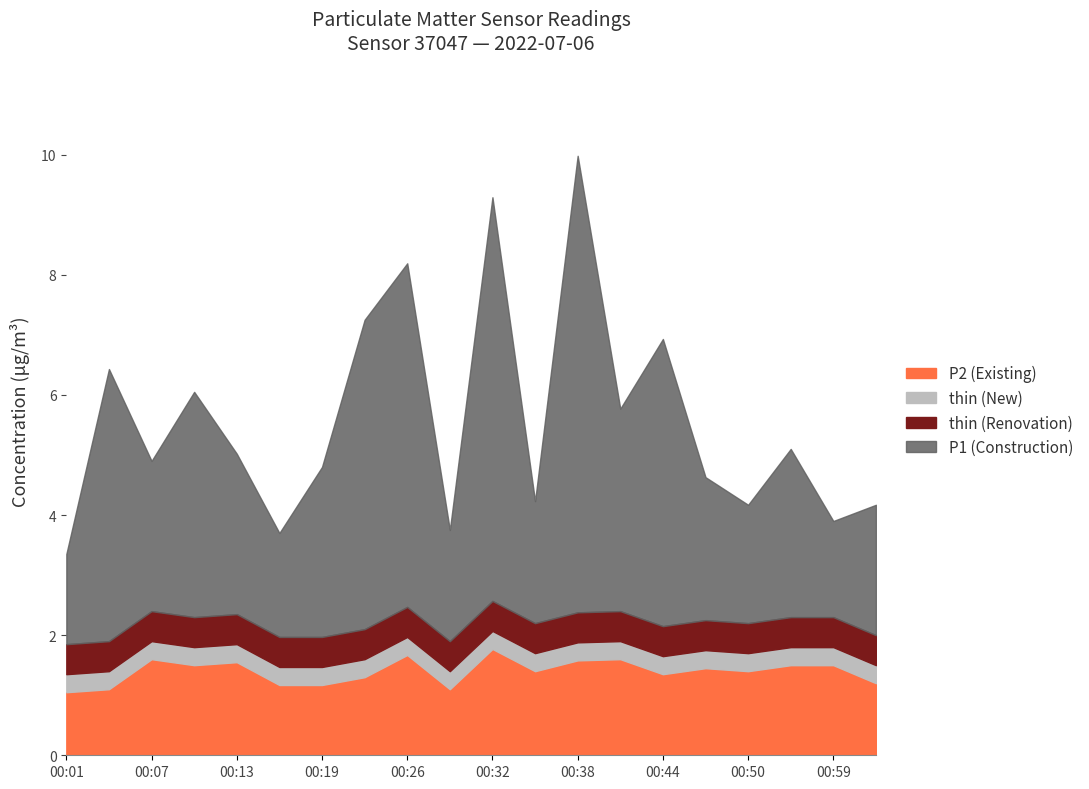

What is the total value across all series at 00:01?

3.4